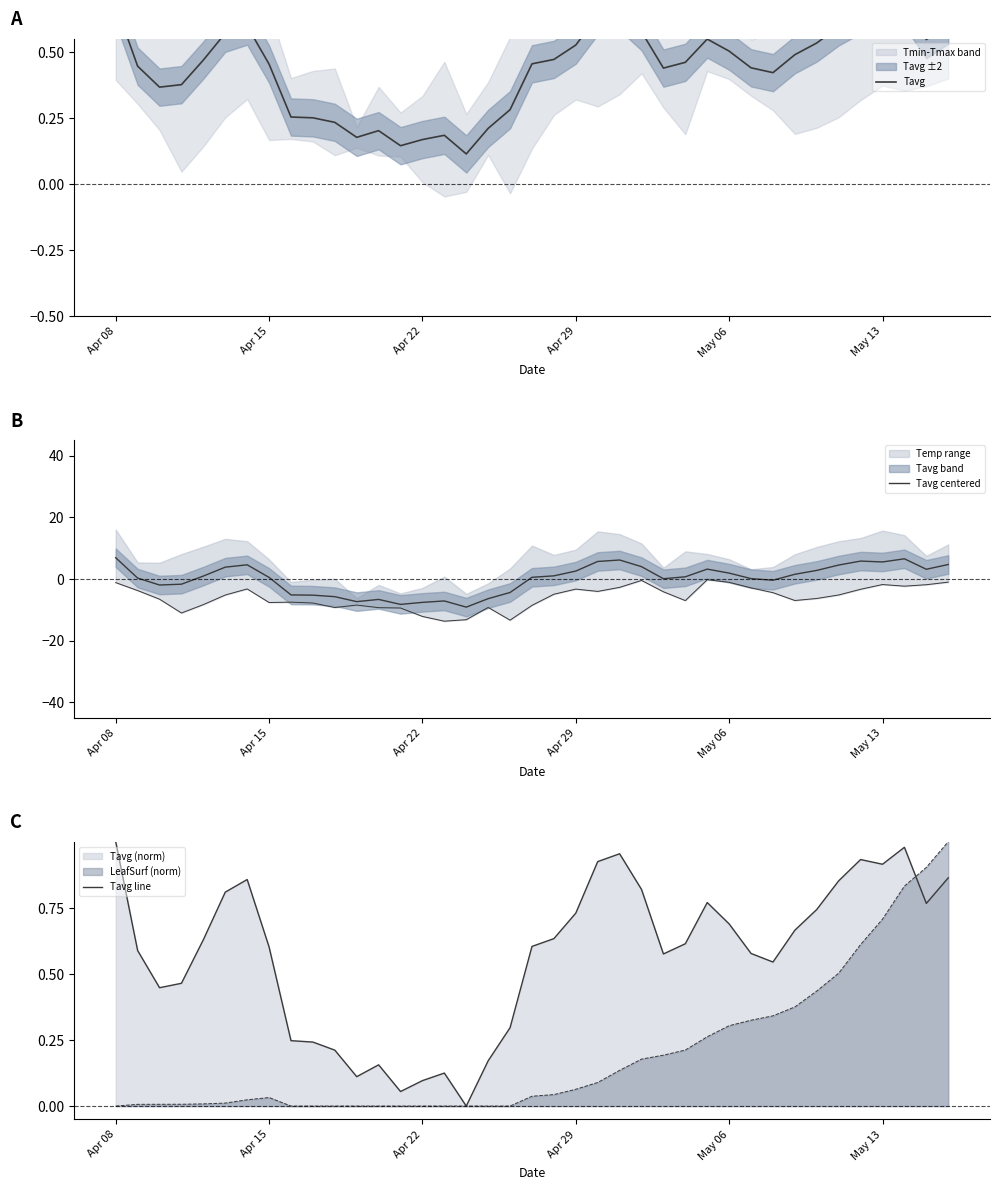

How many intersections are there between Tavg line and Tavg centered?

8